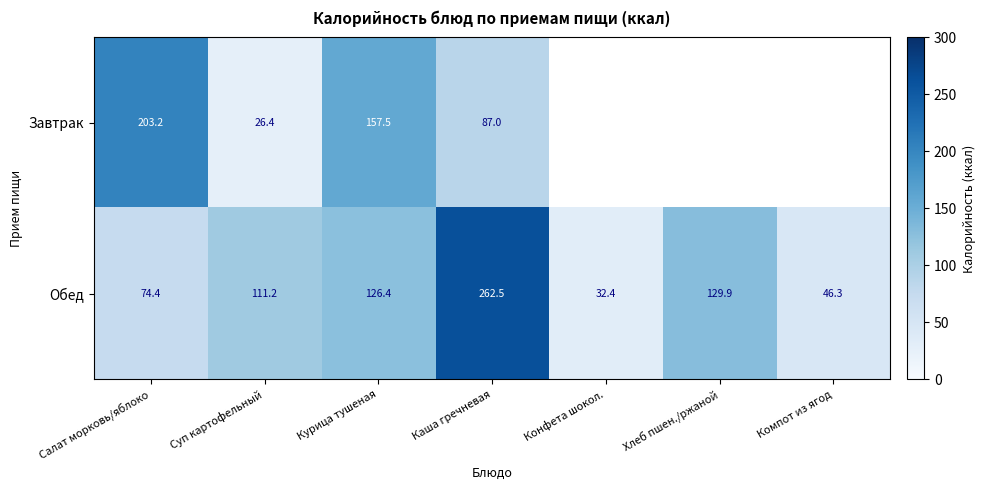

What is the maximum value for Обед?

262.5